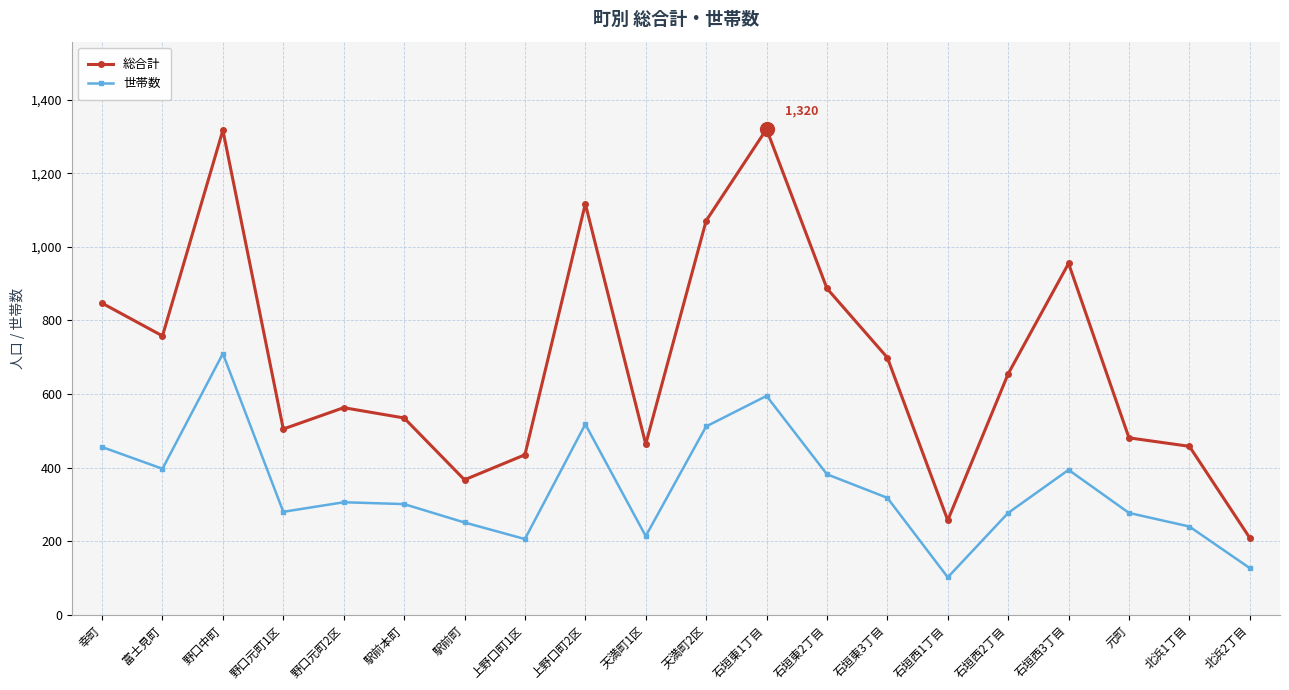

At 北浜2丁目, list the series in order from largest to smallest.

総合計, 世帯数